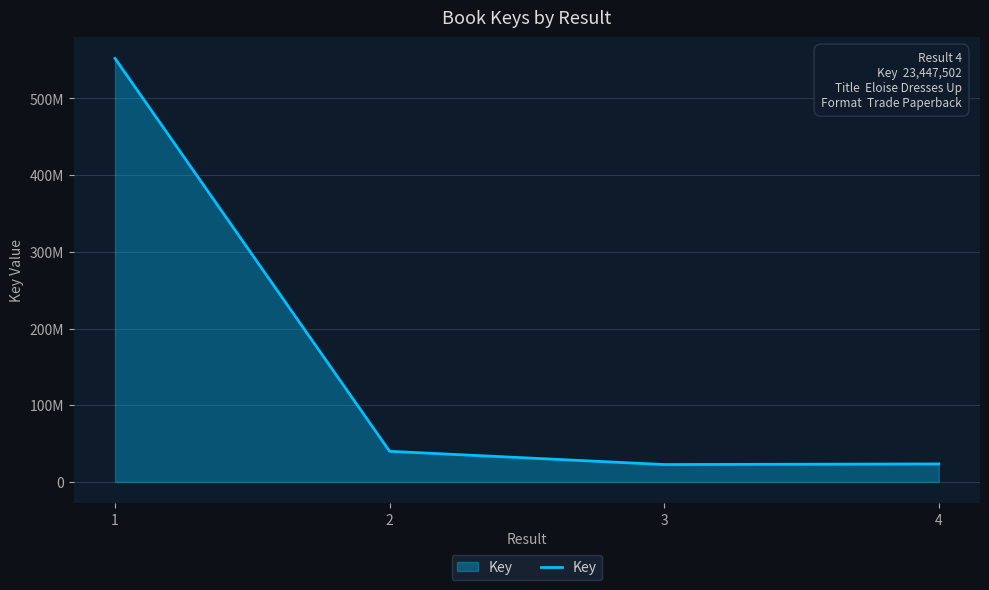

Rank the categories by value from highest to lowest.

1, 2, 4, 3